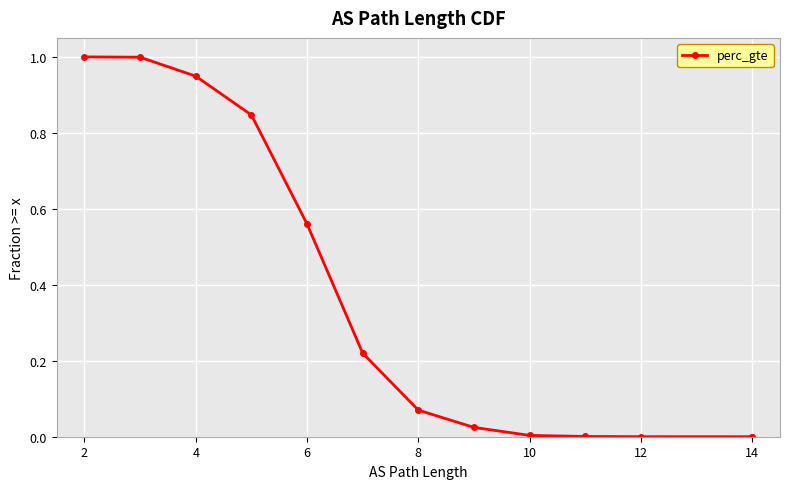

What is the greatest value displayed?

1.0